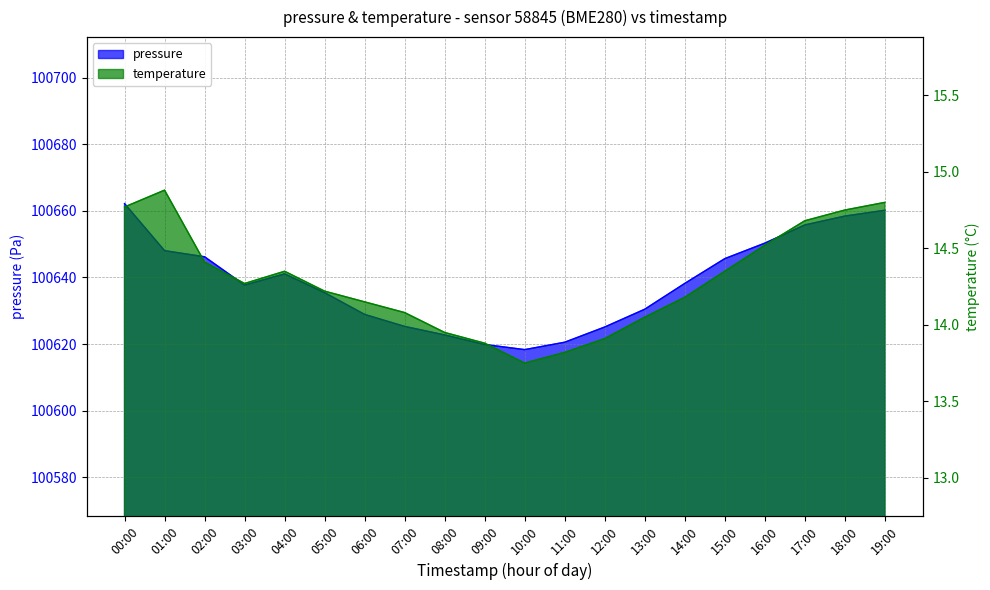

How many values in the pressure series are below 100638?

10